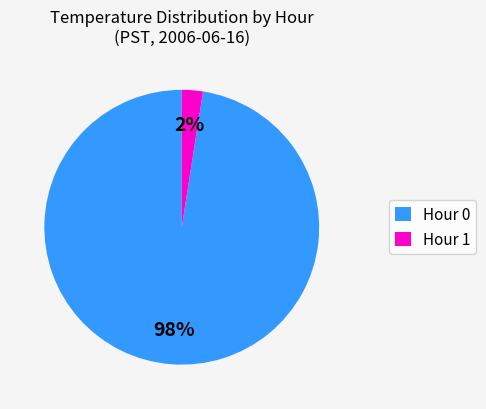

True or false: Hour 1 accounts for 2% of the total.

True